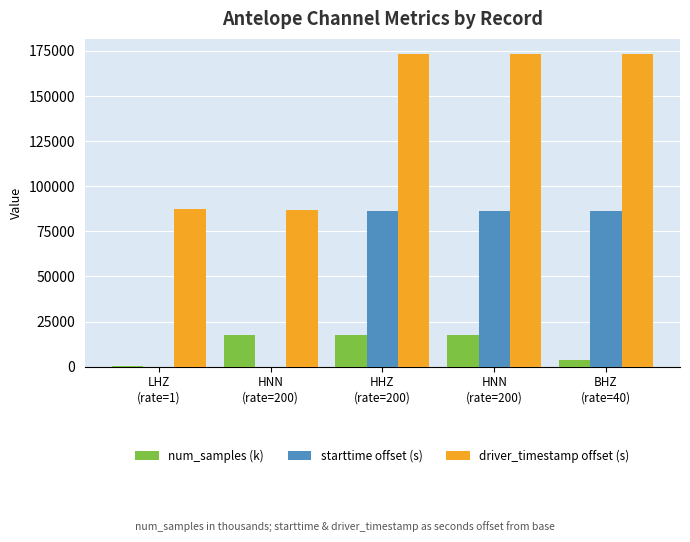

What is the difference between the maximum and minimum values in the starttime offset (s) series?

86400.0